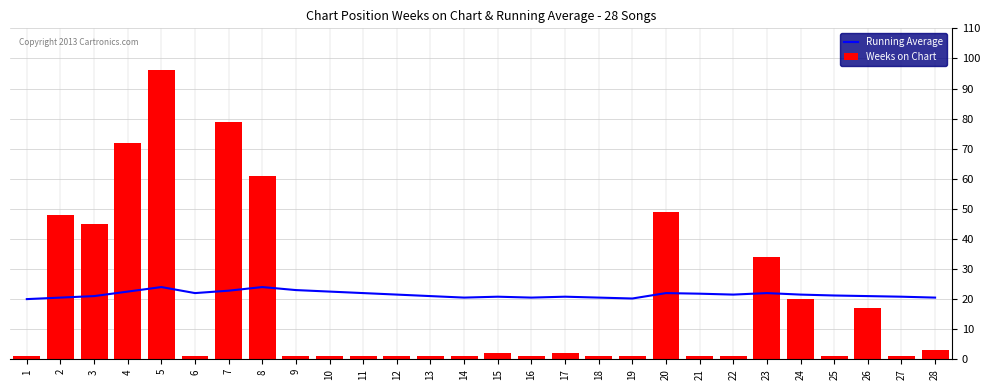

The Running Average series shows 7.7 at 4. True or false?

False